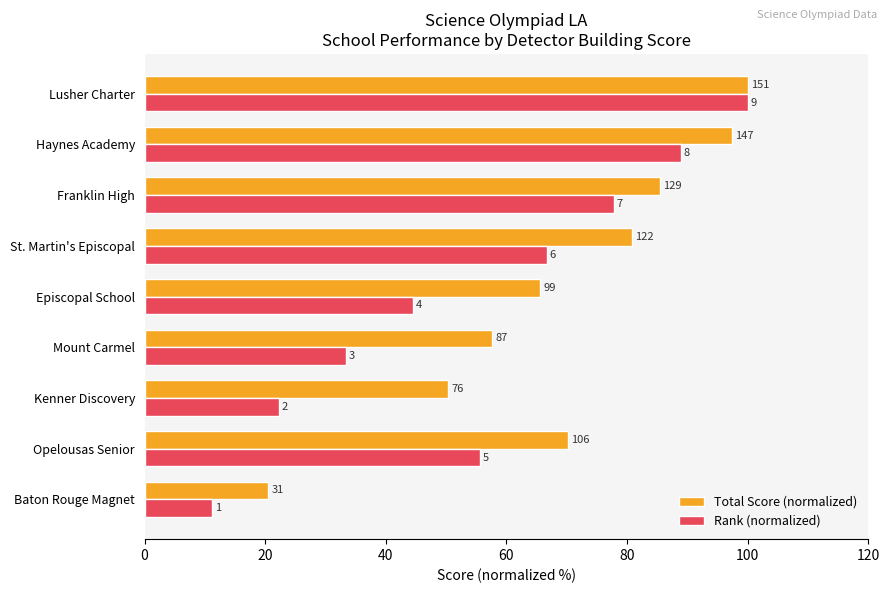

What are all the series names shown in the legend?

Total Score (normalized), Rank (normalized)